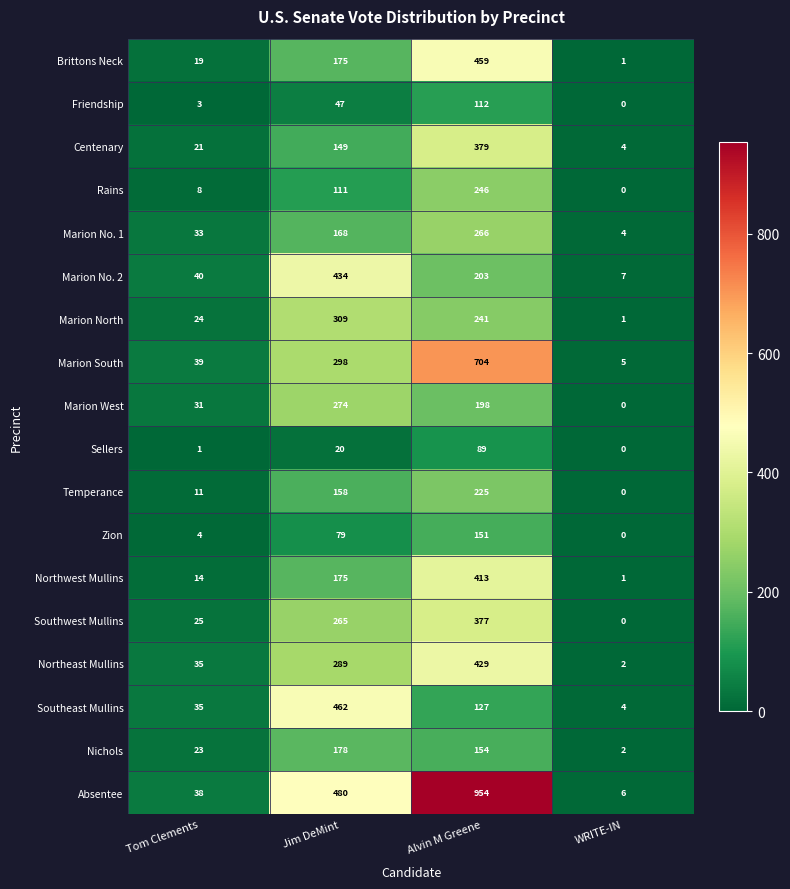

What is the sum of all Temperance values?

394